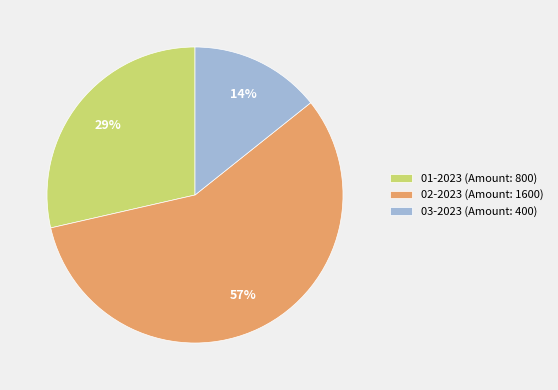

What is the smallest slice in the pie chart?

03-2023